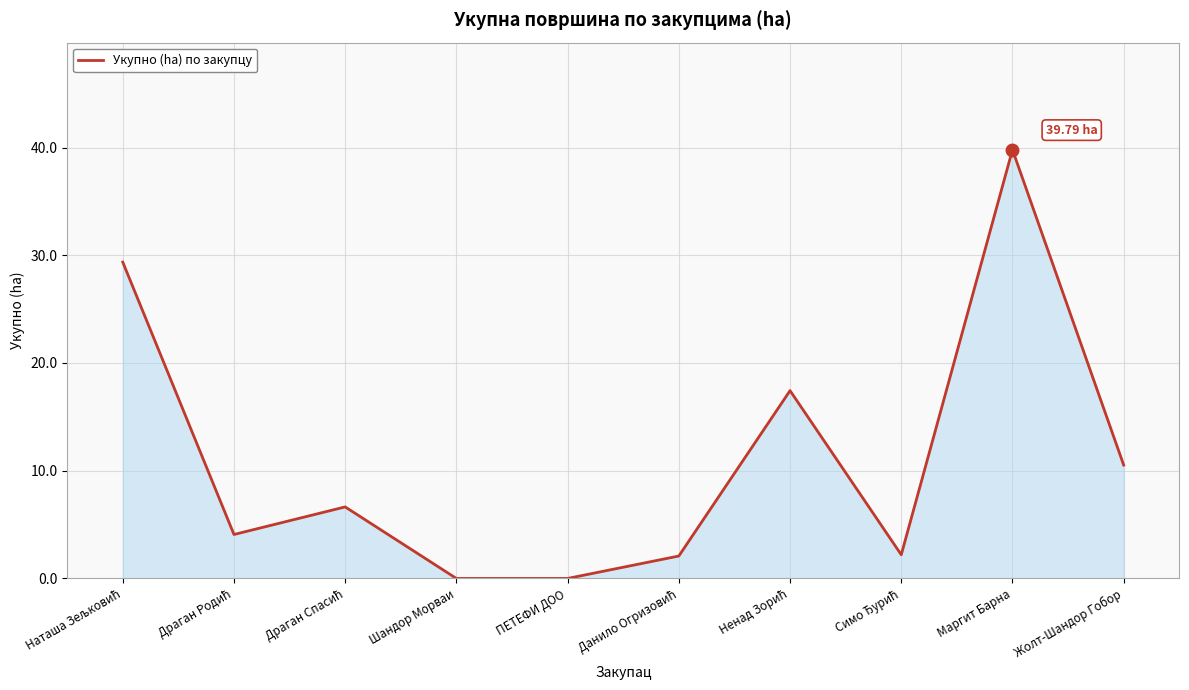

What is the difference between the maximum and minimum values?

39.8